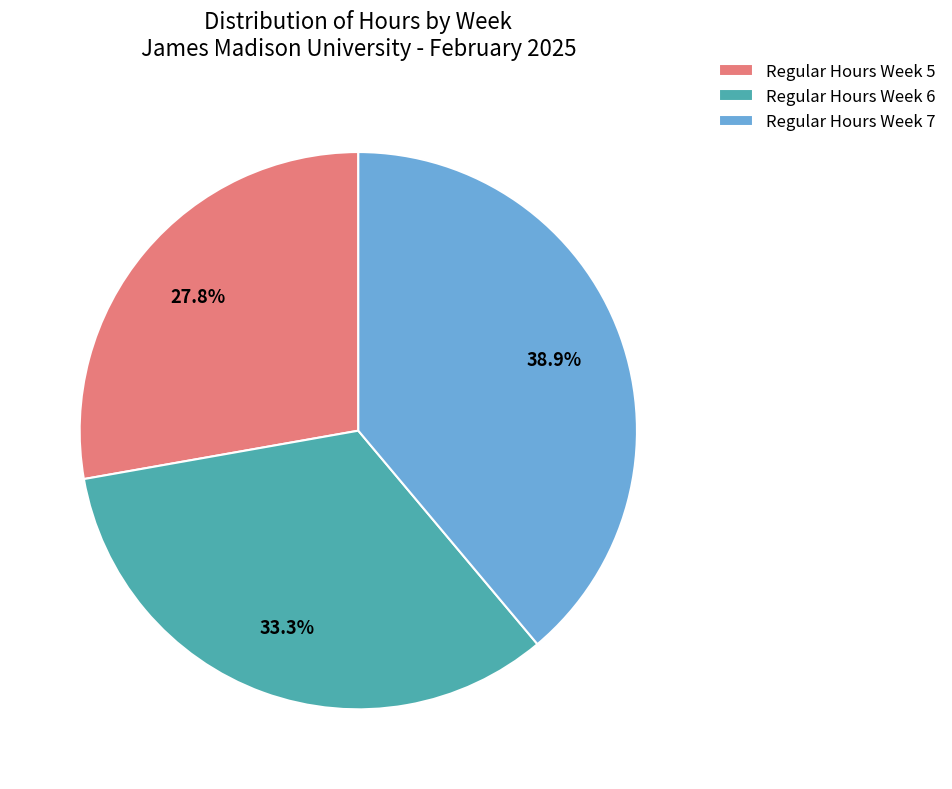

Rank the categories by value from highest to lowest.

Regular Hours Week 7, Regular Hours Week 6, Regular Hours Week 5